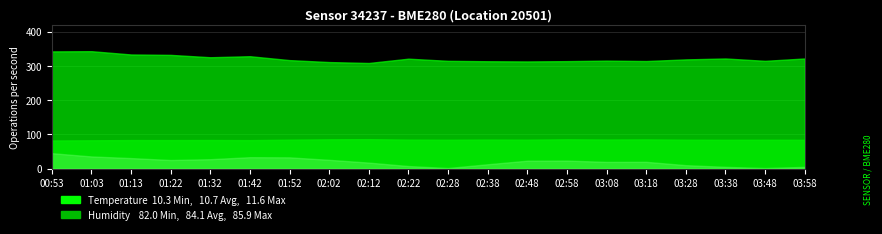

What is the average value of the Temperature series?

10.7